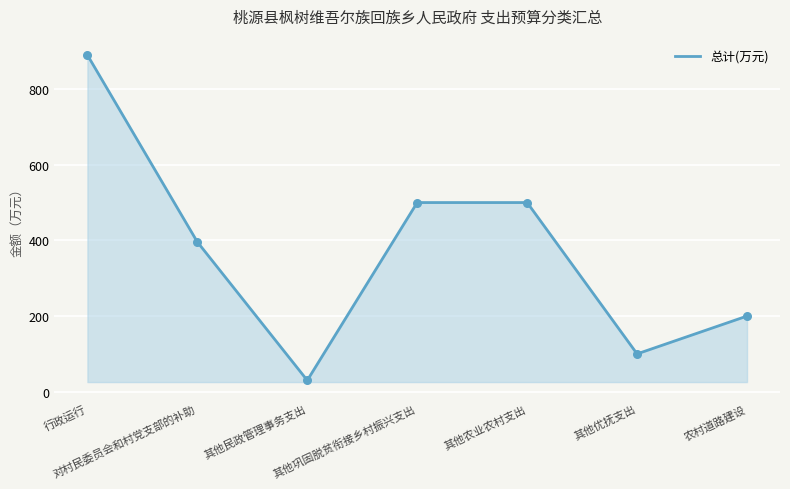

Which has a higher value, 其他巩固脱贫衔接乡村振兴支出 or 对村民委员会和村党支部的补助?

其他巩固脱贫衔接乡村振兴支出